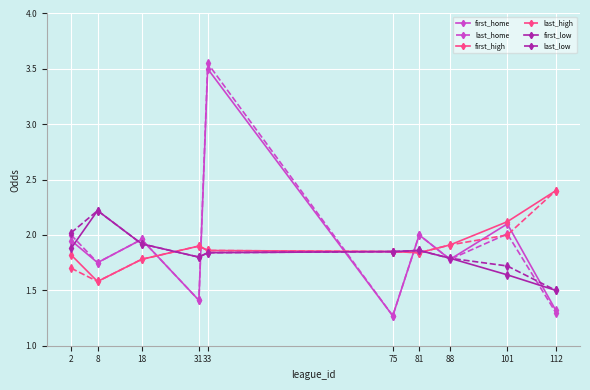

Is the value of first_low at 8 greater than the value of first_home at 81?

Yes